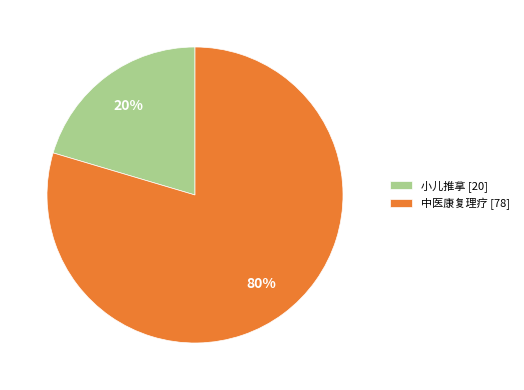

Which slice represents more than half of the pie?

中医康复理疗